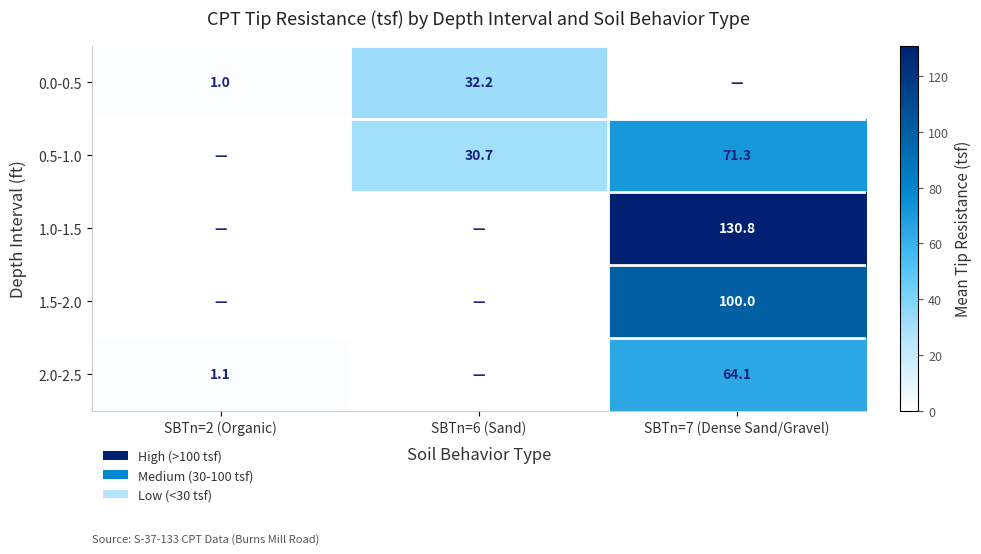

True or false: 2.0-2.5 has a value of 1.1 at SBTn=2 (Organic).

True